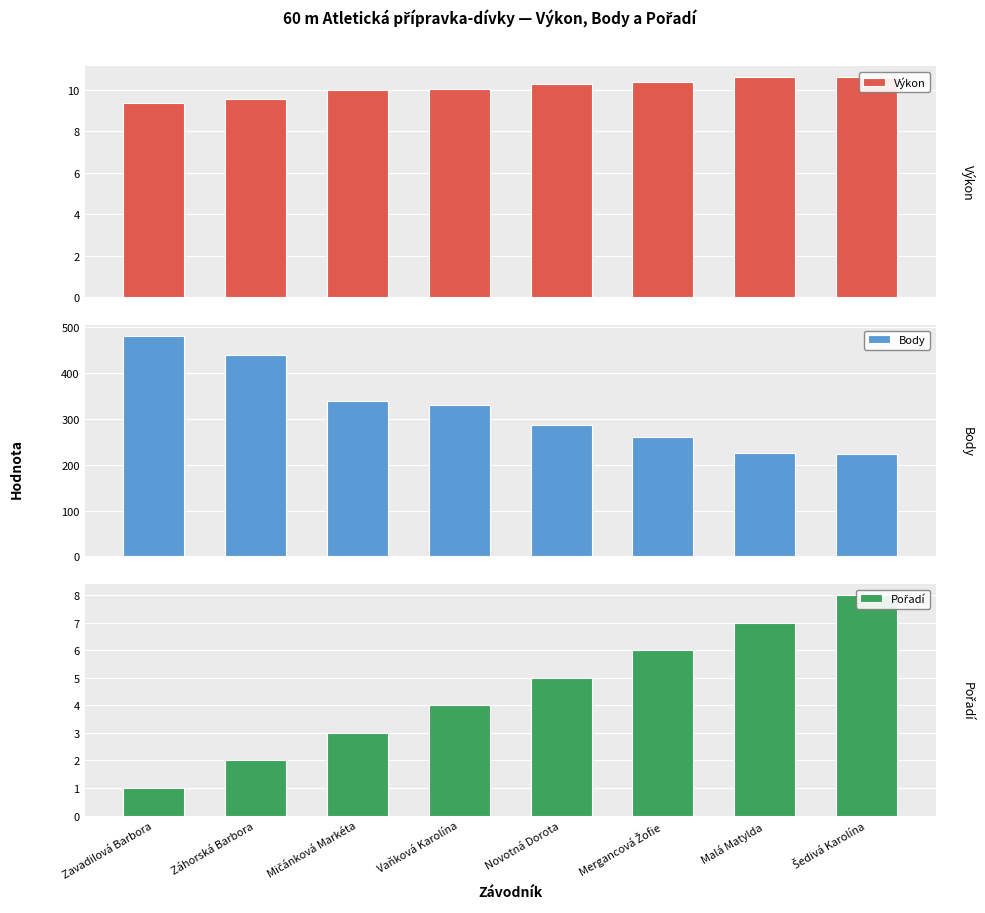

What is the sum of all Výkon values?

80.7